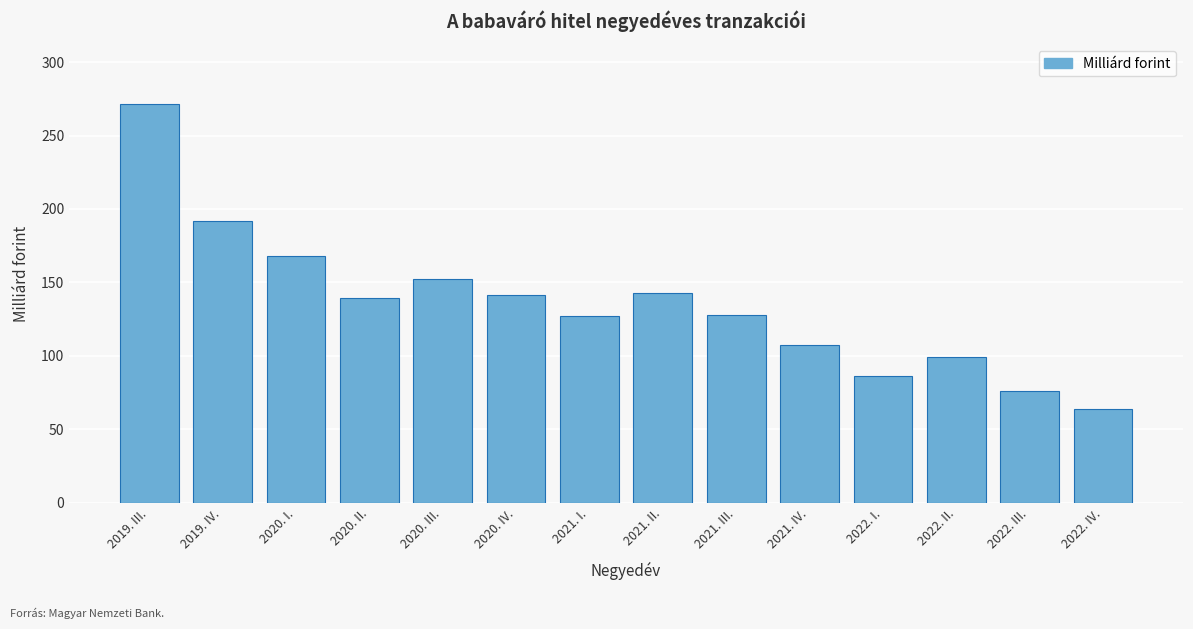

Which category has the highest value across all series?

2019. III.